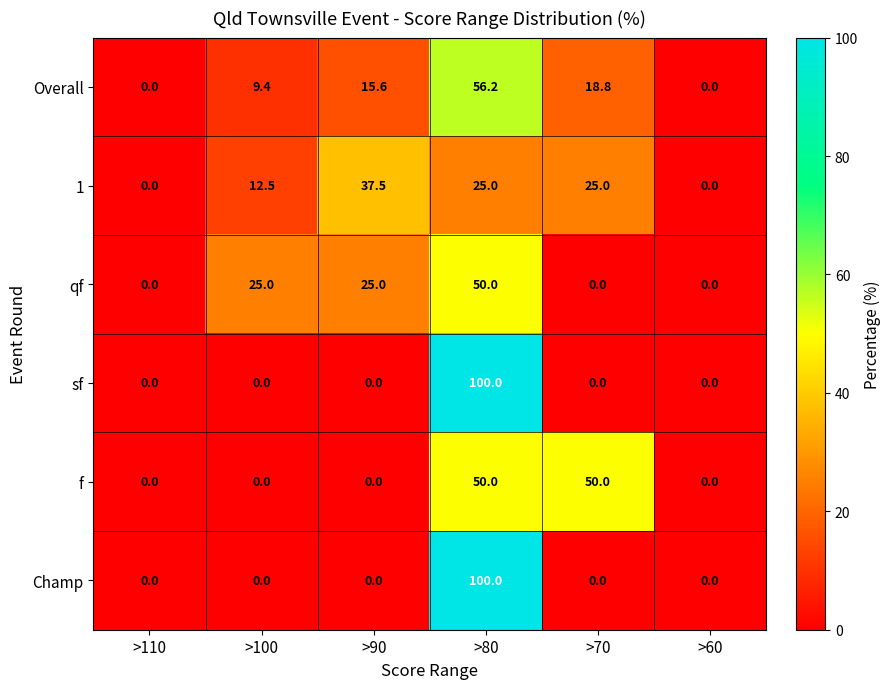

What is the spread (max minus min) of values at >70?

50.0